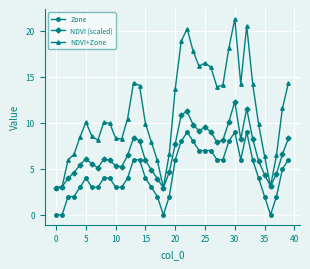

Count the number of categories in the chart.

40